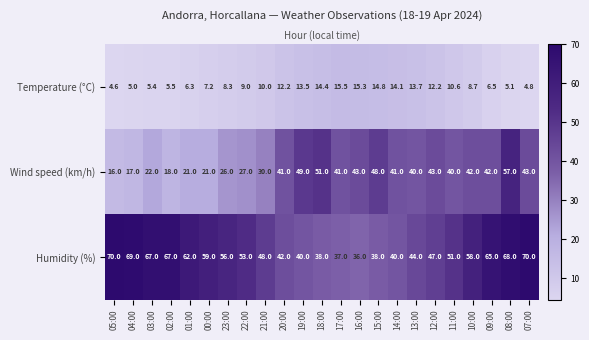

The Wind speed (km/h) series shows 10.7 at 02:00. True or false?

False